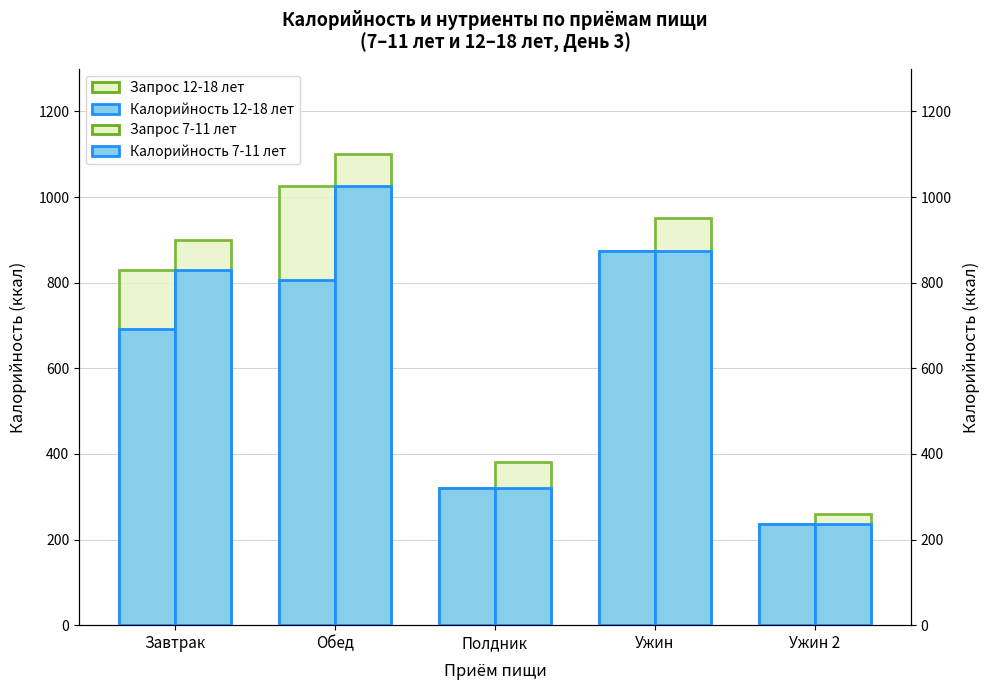

Reading left to right, transcribe all the data shown in this chart.

Калорийность 7-11 лет: 691	807	321	875	237
Запрос 7-11 лет: 830	1025	321	875	237
Калорийность 12-18 лет: 830	1025	321	875	237
Запрос 12-18 лет: 900	1100	380	950	260